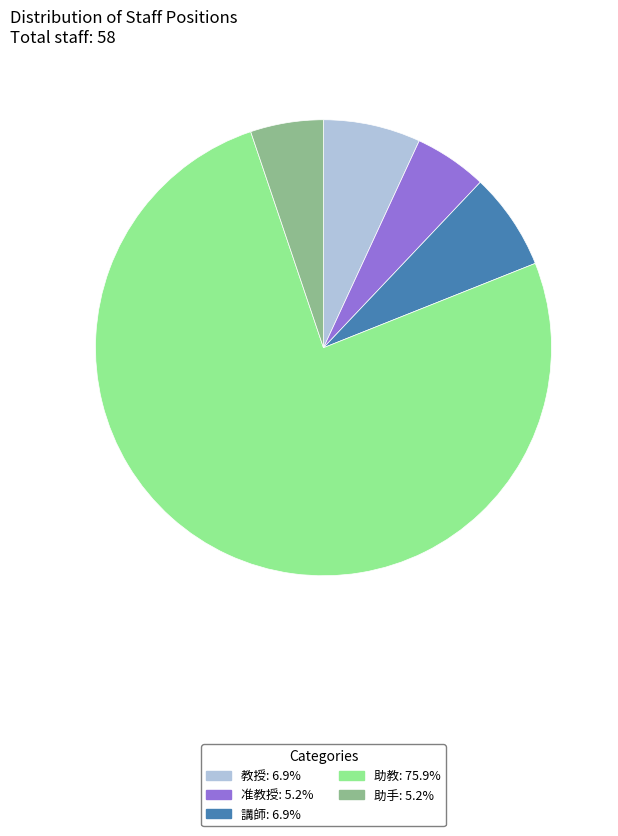

The 助手 slice represents 1% of the pie. True or false?

False